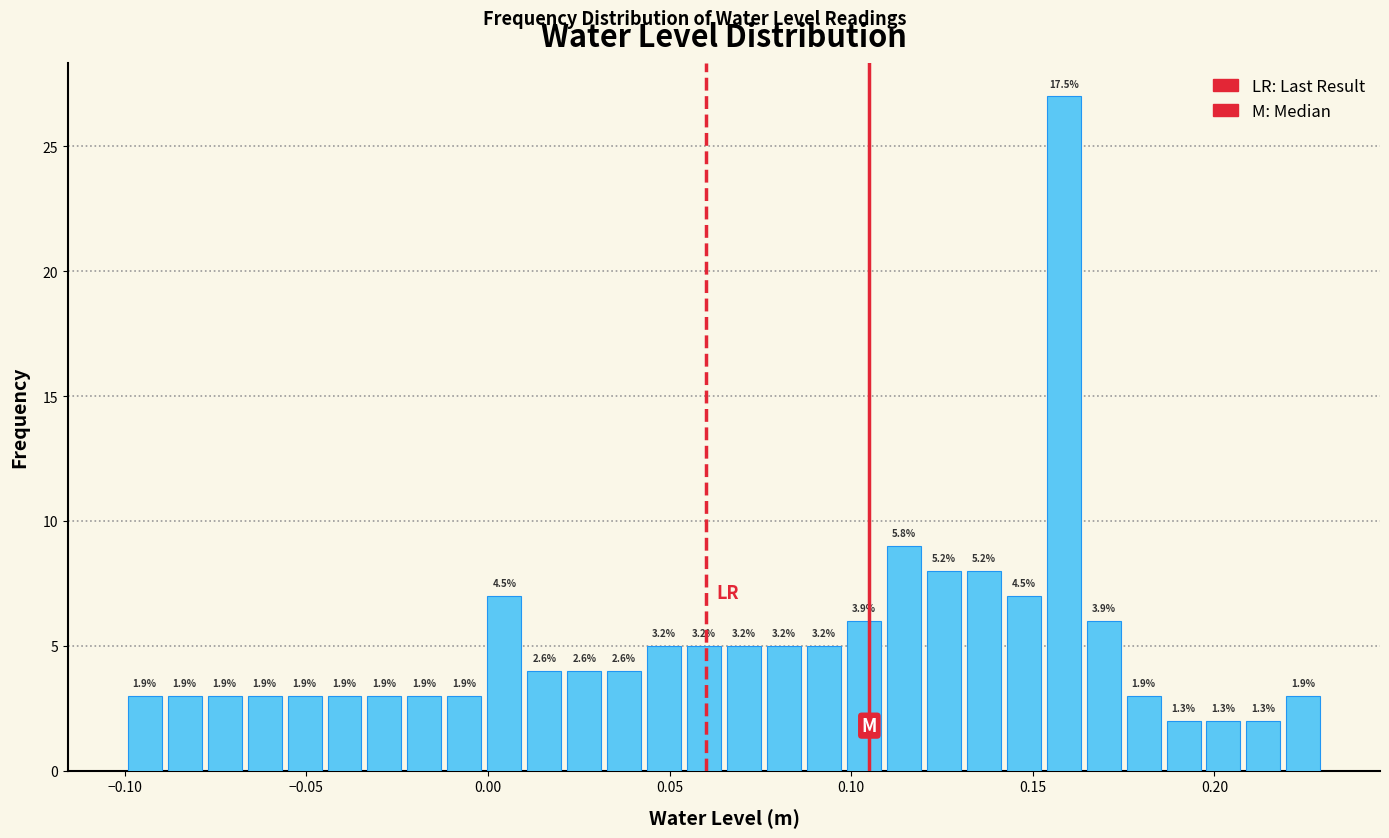

Around what value on the x-axis is the tallest bar? Give the approximate position of its centre, as read against the axis.

0.160